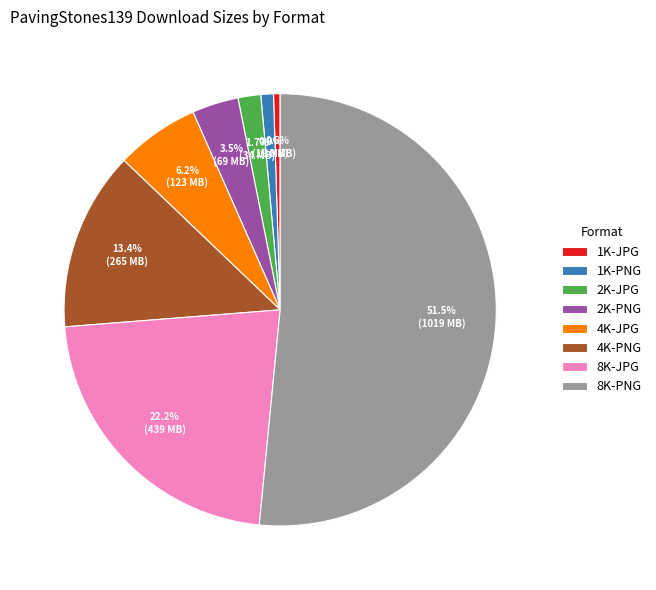

Count the number of slices in the pie.

8